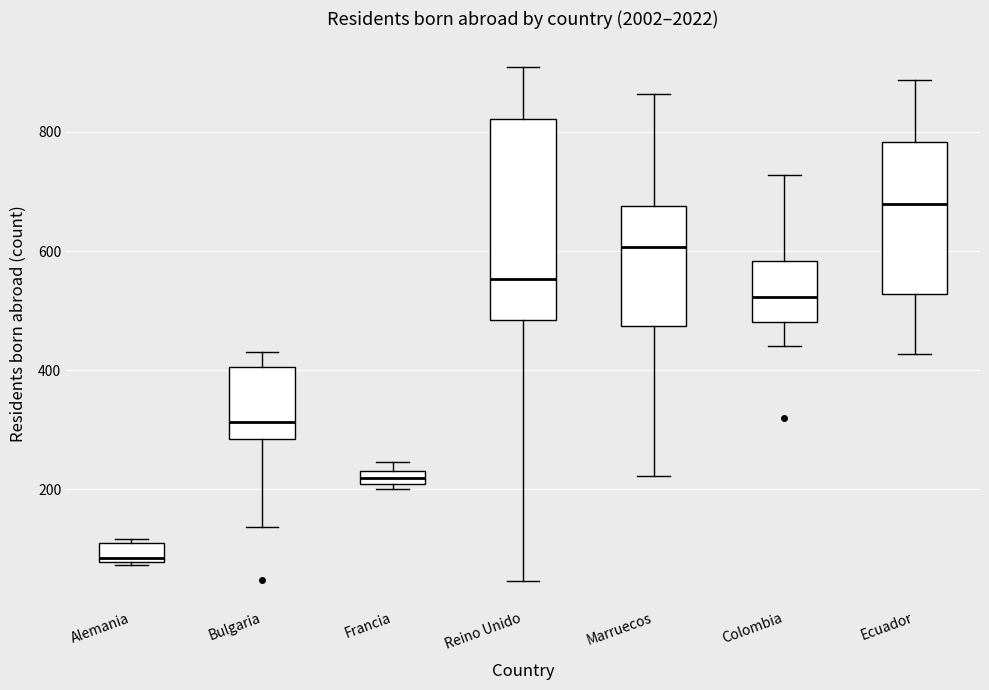

Which box's median line is the lowest?

Alemania